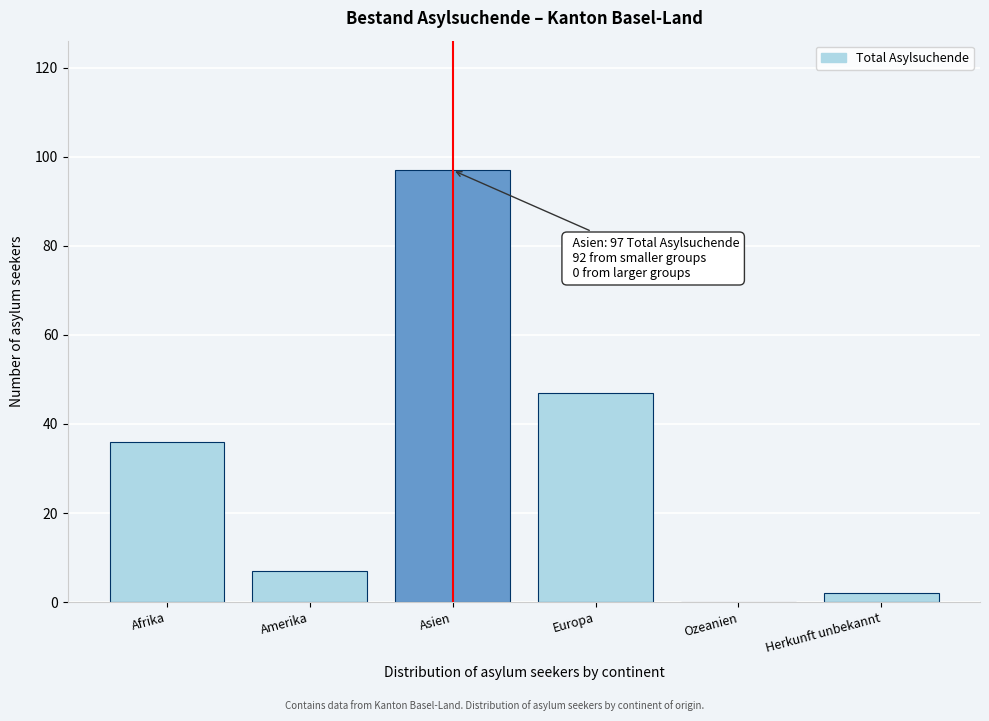

Reading left to right, list all the values displayed in this chart.

Afrika=36	Amerika=7	Asien=97	Europa=47	Ozeanien=0	Herkunft unbekannt=2